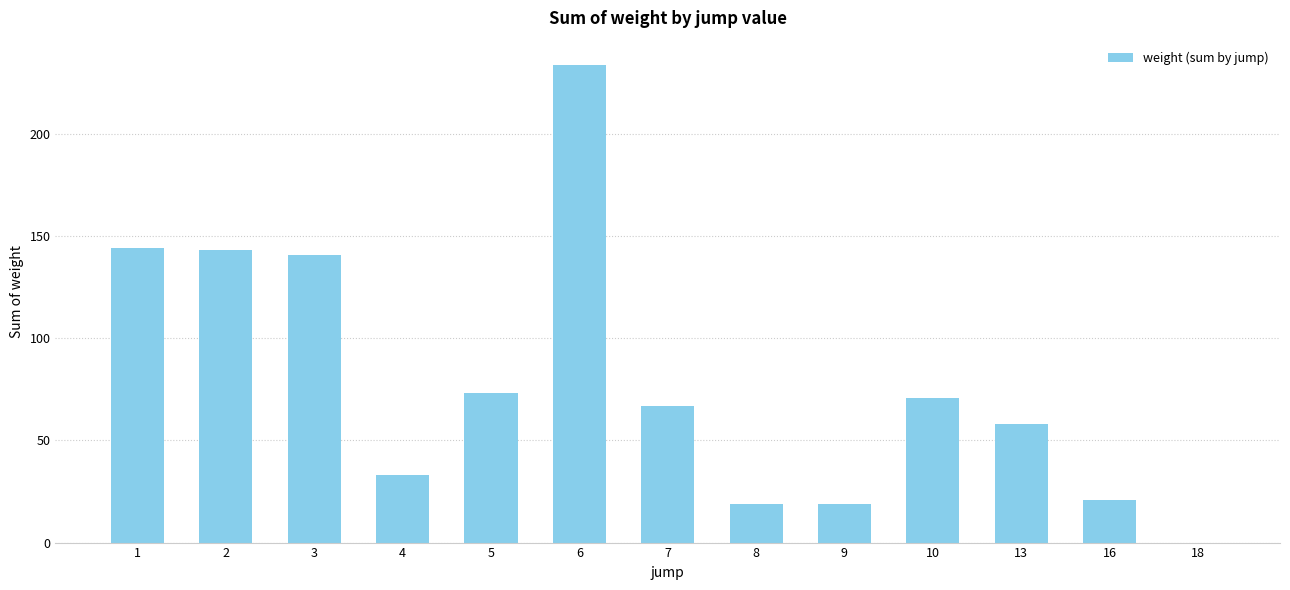

Approximately how many times larger is the value at 4 compared to 8?

1.7